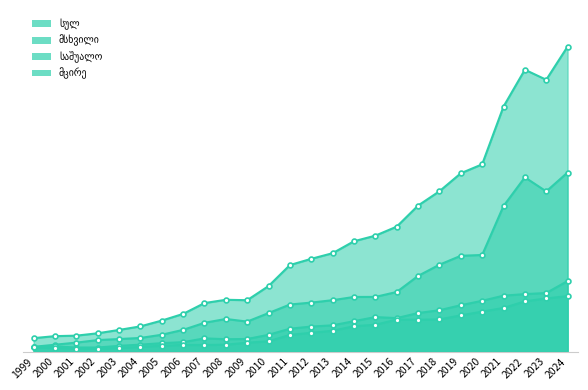

True or false: საშუალო and სულ cross at least once.

False